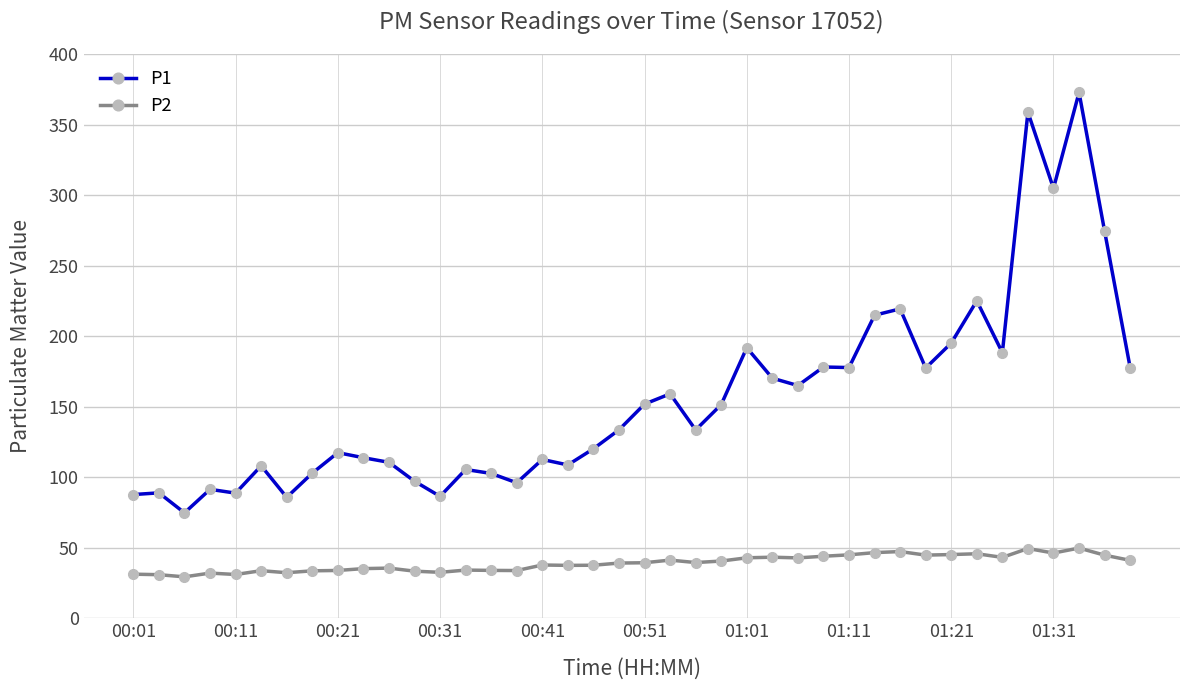

What is the minimum value shown in the chart?

29.5